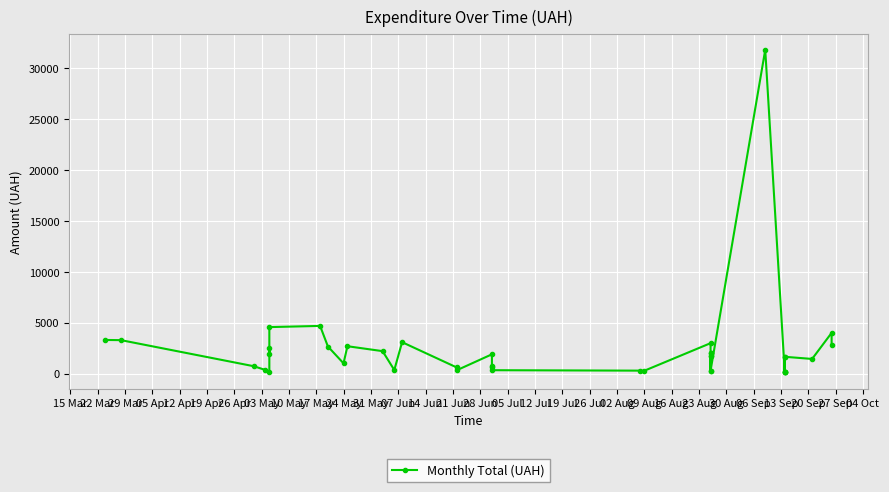

The chart shows a value of 616.0 at 28 Jun. True or false?

True